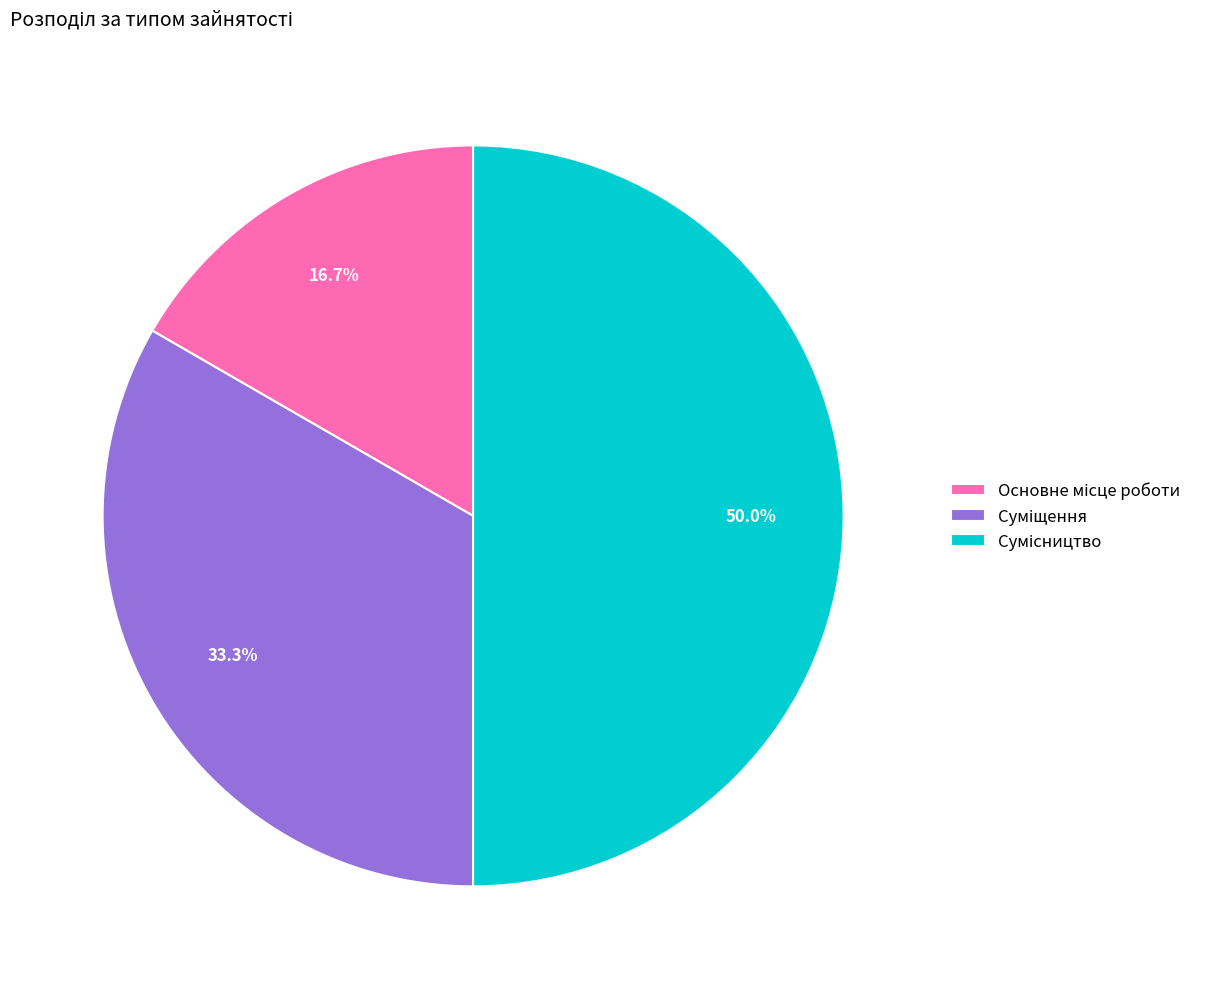

Which slice is the smallest?

Основне місце роботи